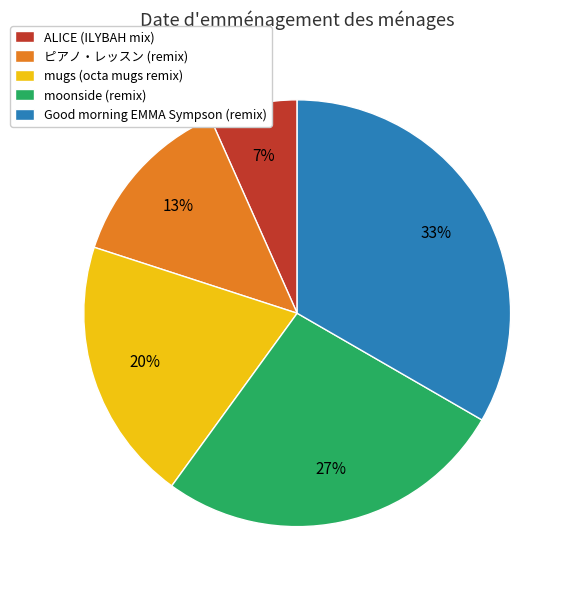

Which has a higher value, mugs (octa mugs remix) or ALICE (ILYBAH mix)?

mugs (octa mugs remix)